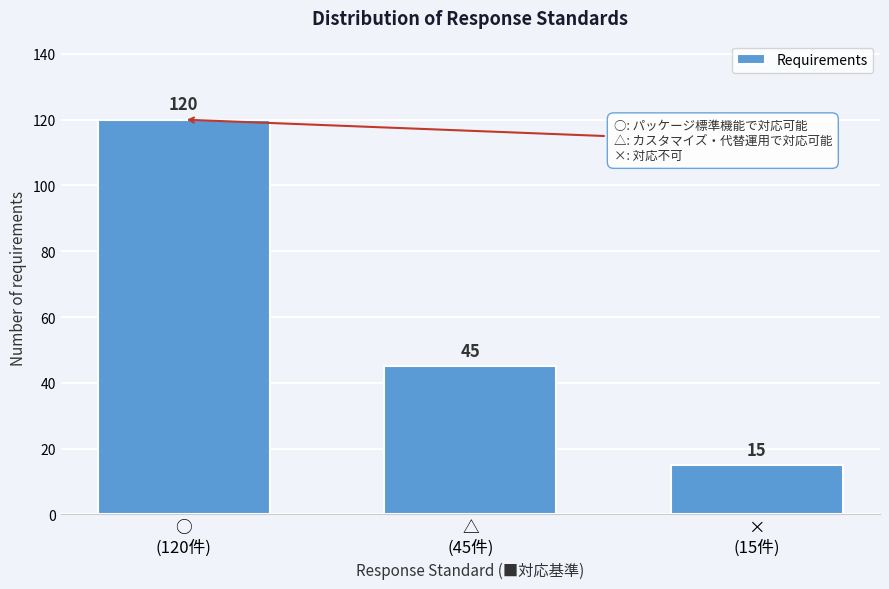

Reading left to right, extract all data points from this chart.

120	45	15